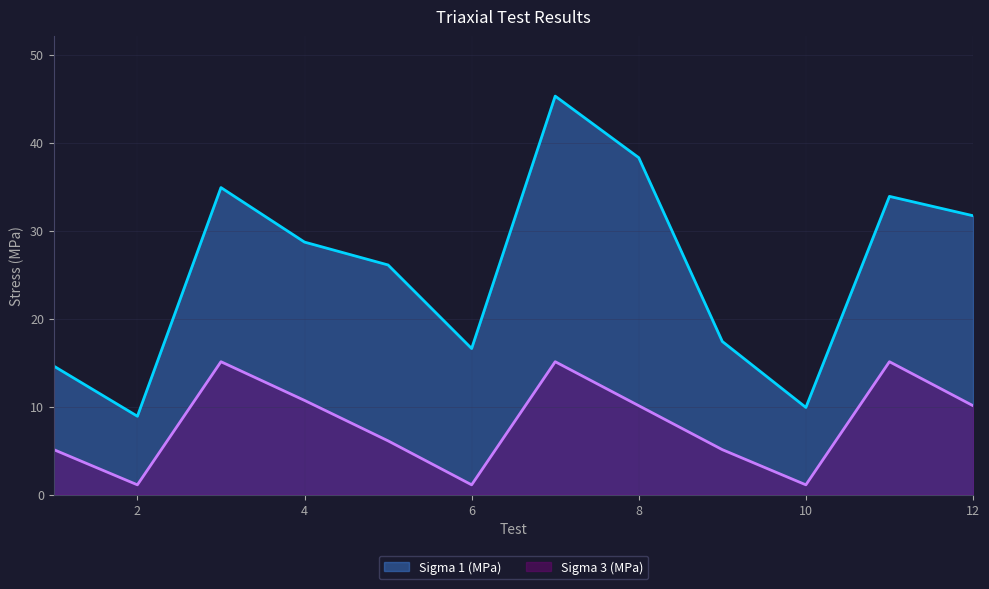

Does the chart display data point markers on the line(s)?

No